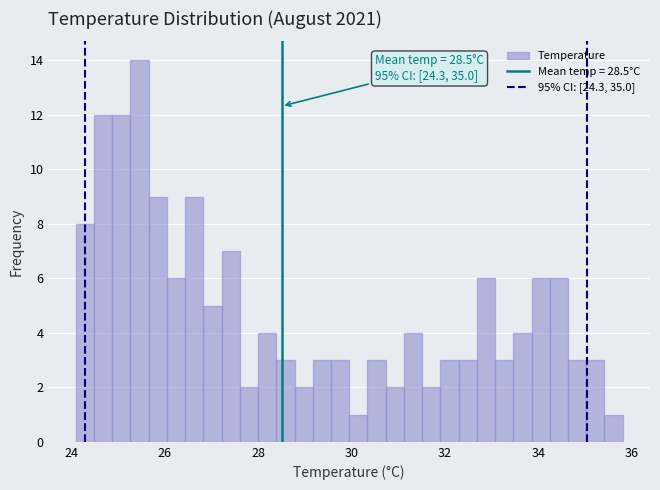

Around what value on the x-axis is the tallest bar? Give the approximate position of its centre, as read against the axis.

25.4